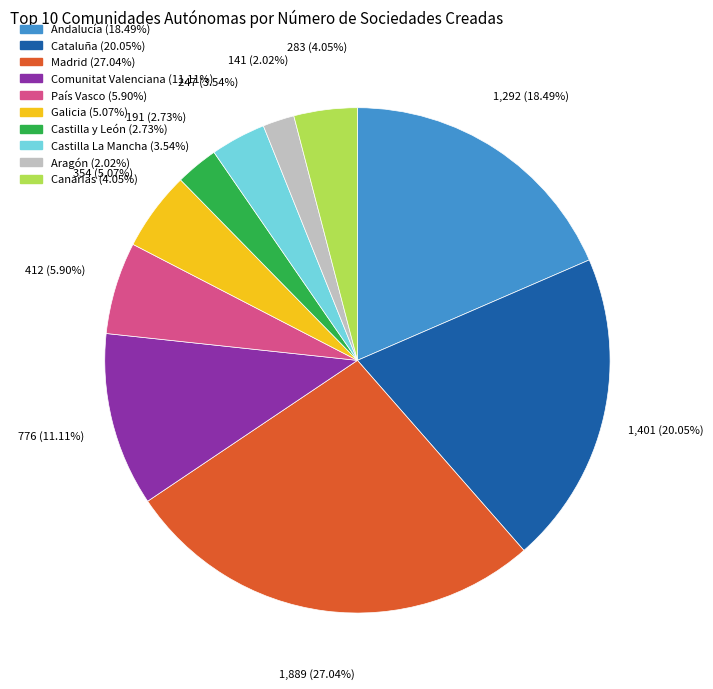

Which category has the biggest portion of the pie?

Madrid